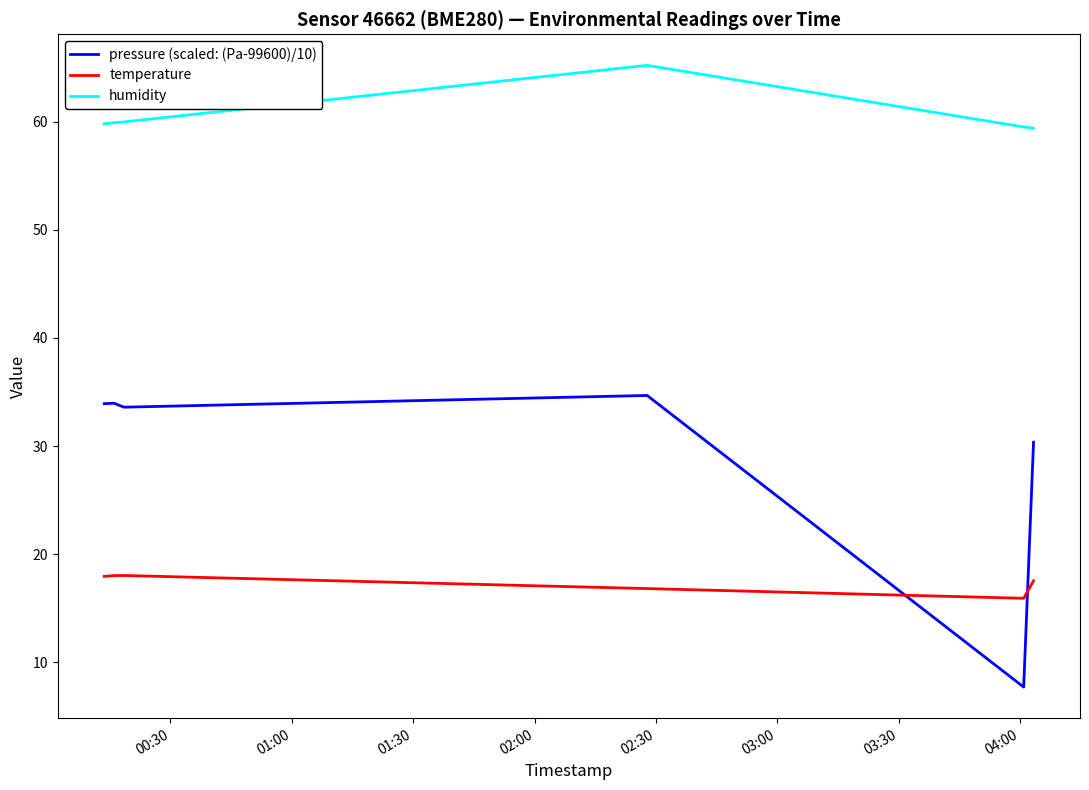

Which series has the widest spread of values?

pressure (scaled: (Pa-99600)/10)